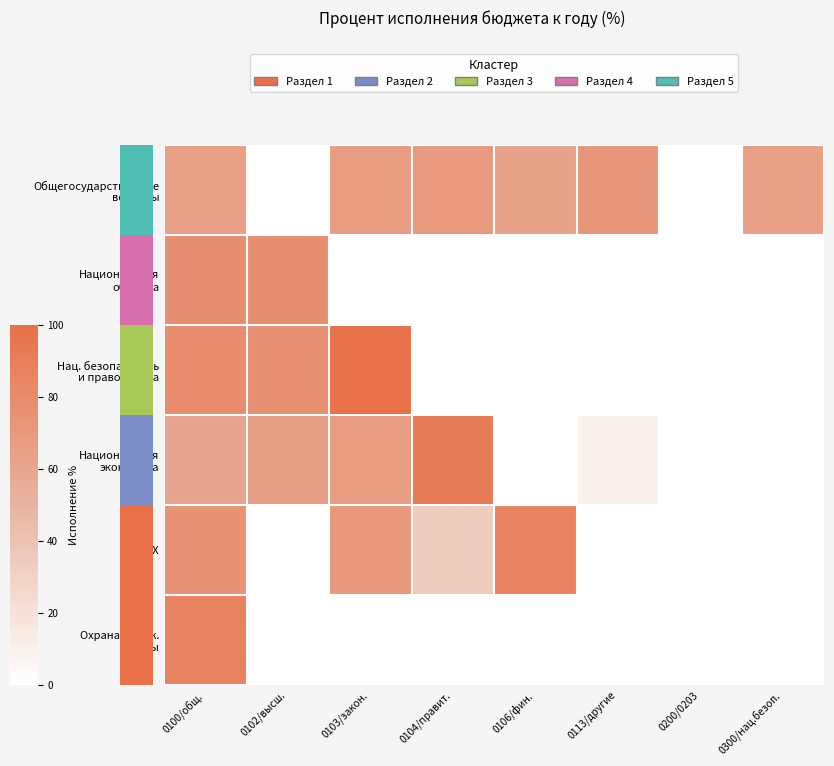

At which label does Нац. безопасность и правоохрана reach its peak?

0103/закон.